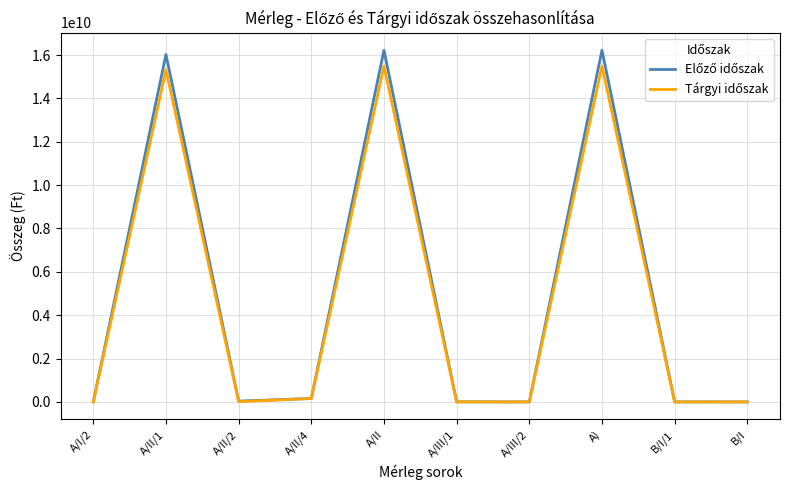

What is the total value across all series at A/II?

31706183223